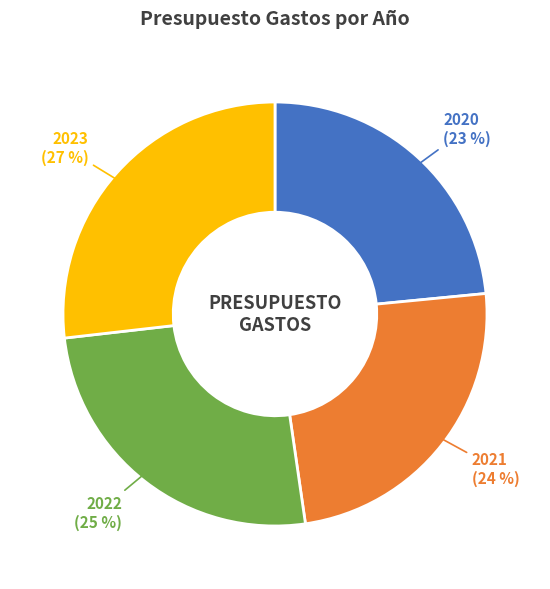

To the nearest percent, what is the average slice percentage?

25%